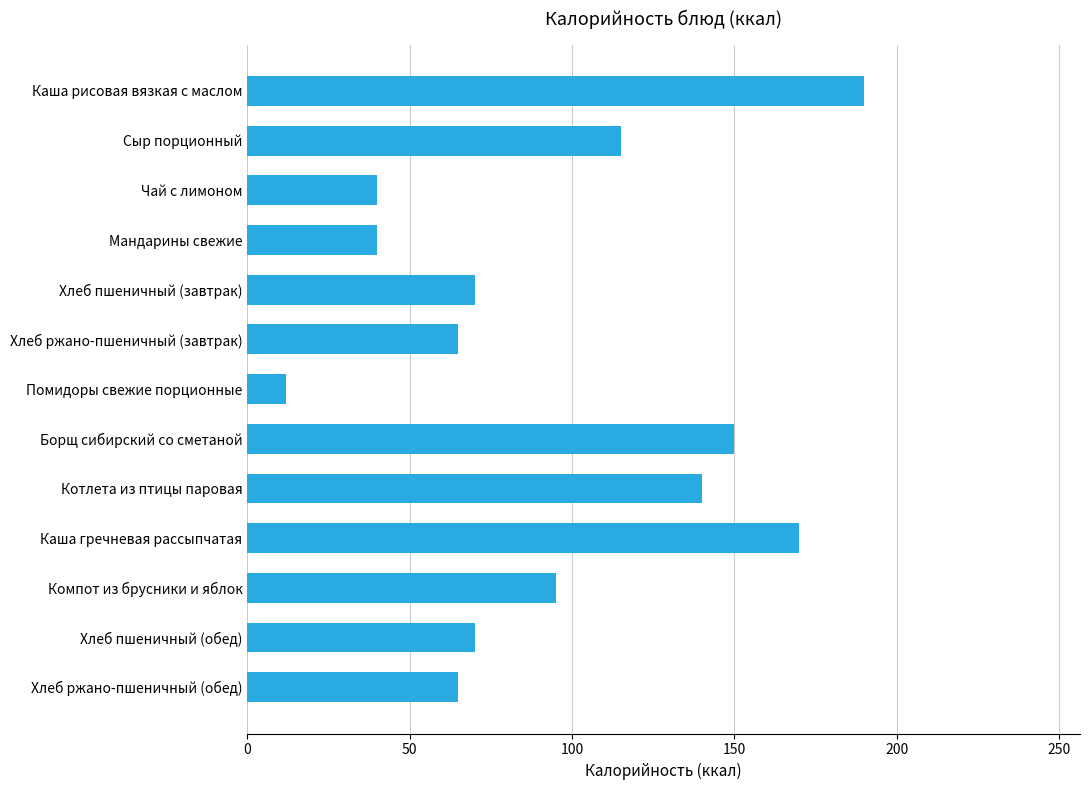

Where is the data nearest to the value 101?

Компот из брусники и яблок